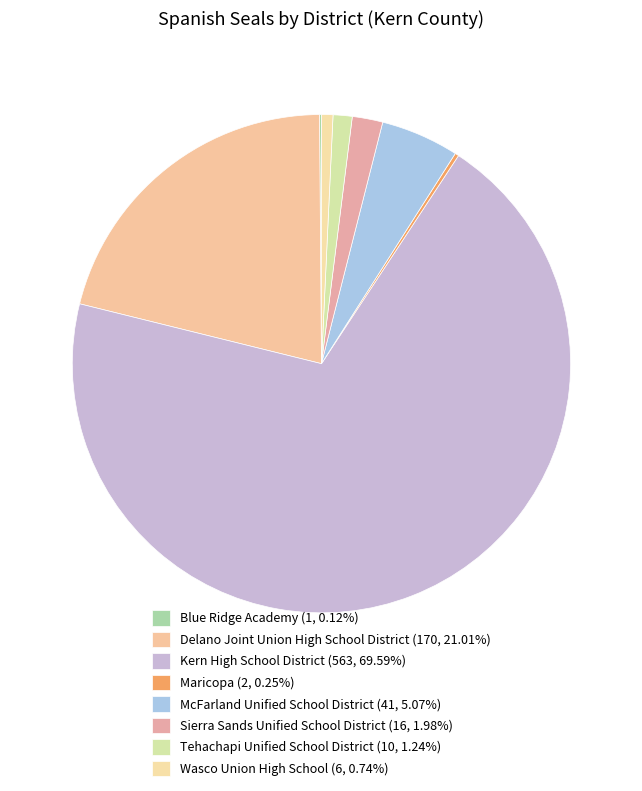

To the nearest percent, what portion does Tehachapi Unified School District represent?

1%